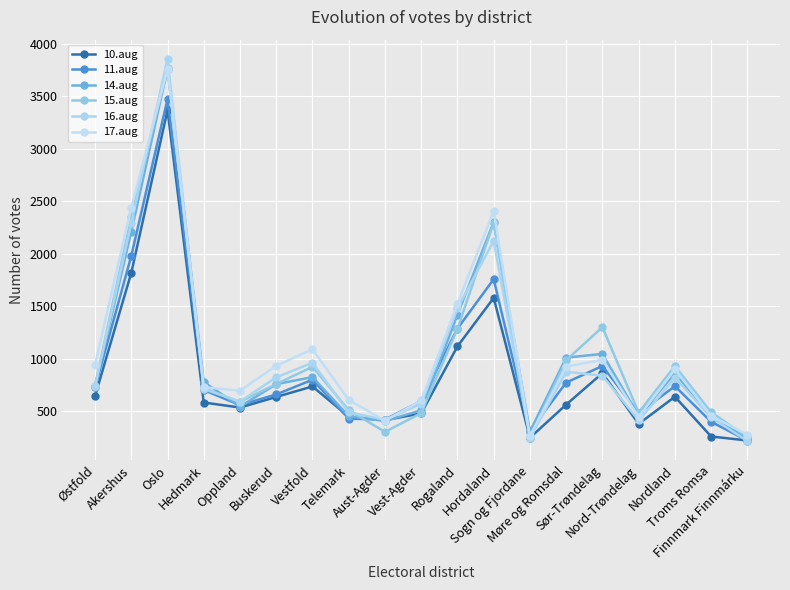

At which label is 16.aug closest to 2037?

Hordaland